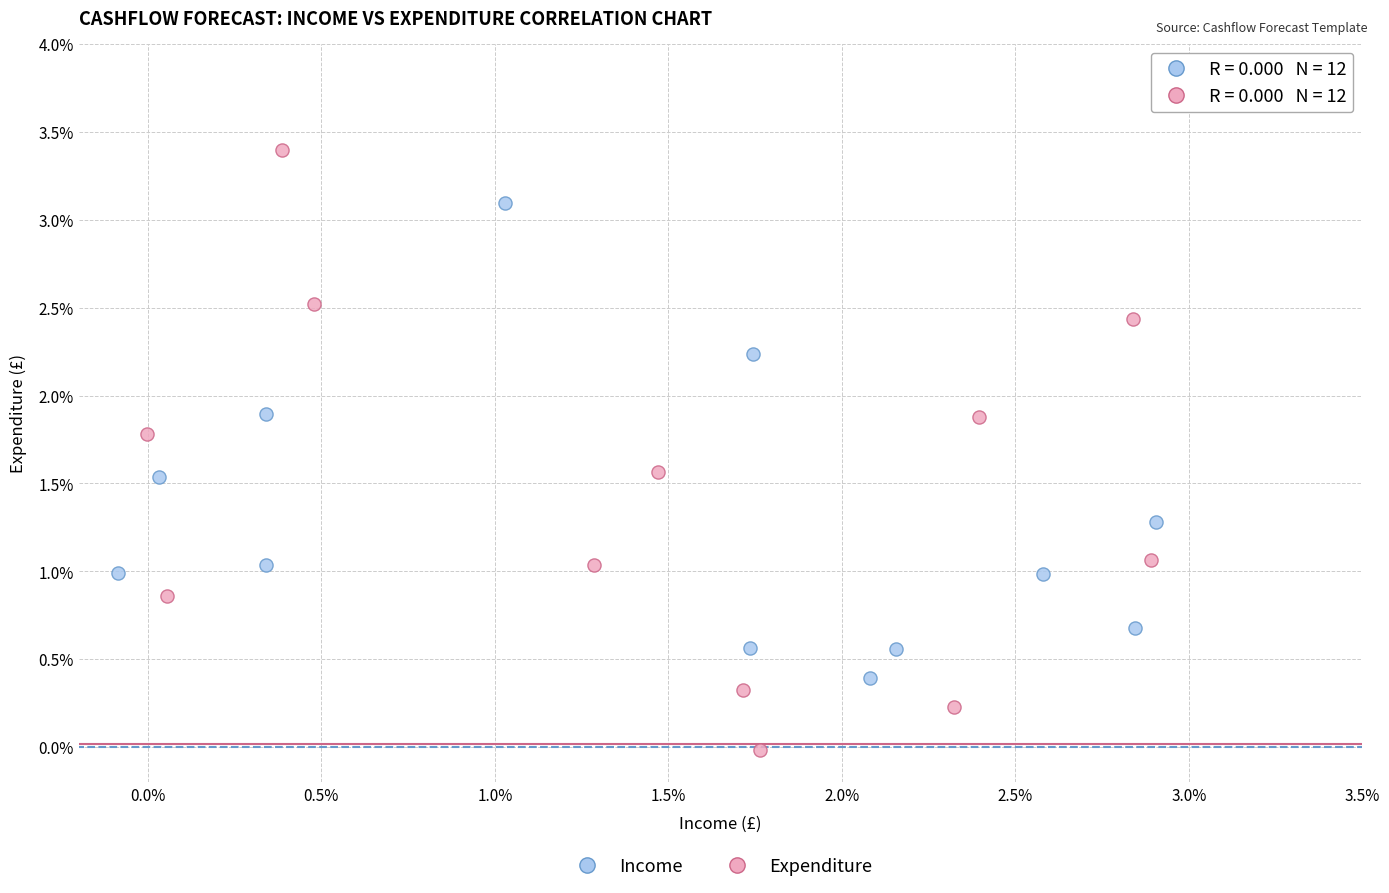

What are all the series names shown in the legend?

Income, Expenditure